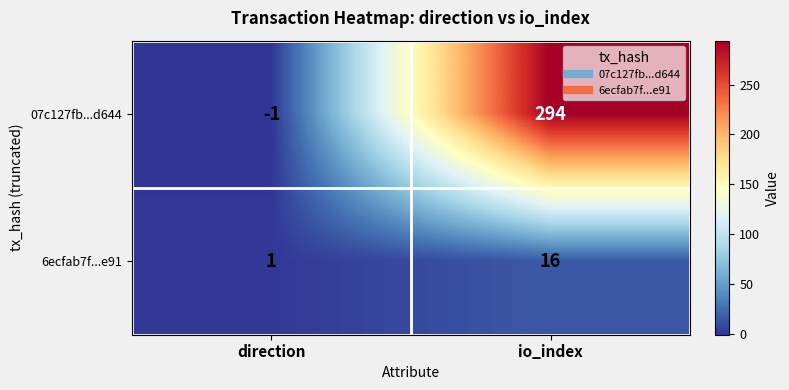

Which series has the largest range (max minus min)?

07c127fb...d644